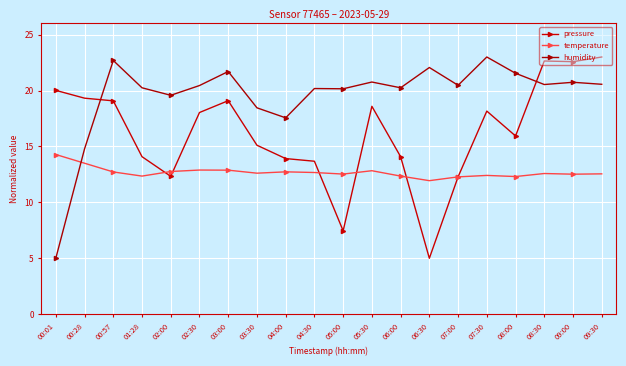

Between 04:30 and 01:28, which is larger?

01:28